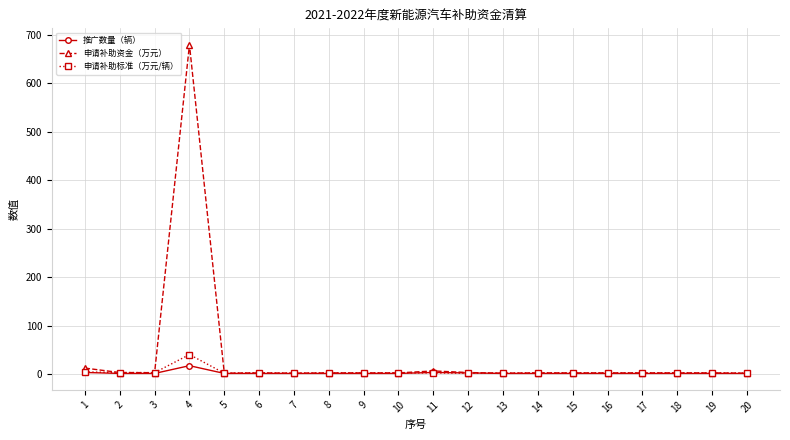

True or false: 申请补助资金（万元） has more than 2 points higher than both neighbors.

True